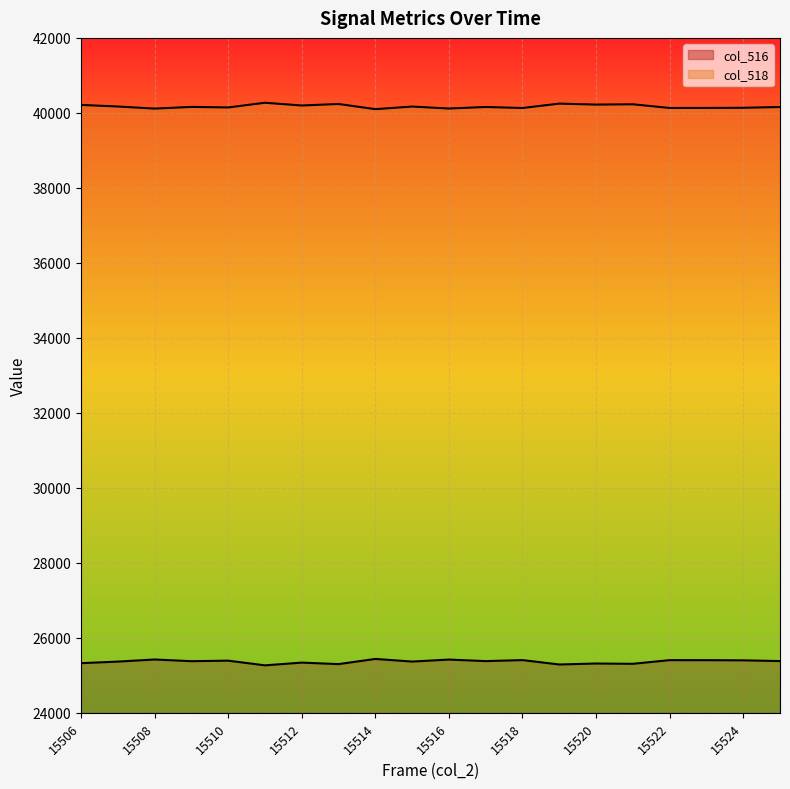

How many data points does each series have?

20